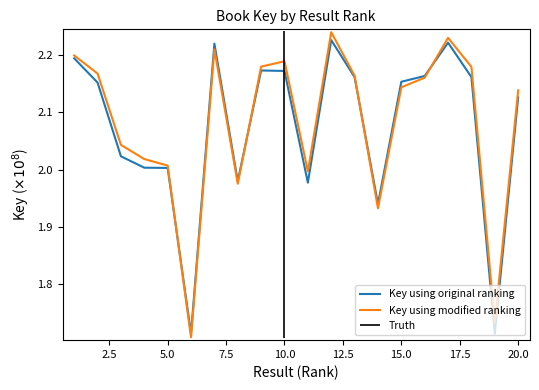

The value of Key using original ranking at 10.0 is 3.0. True or false?

False